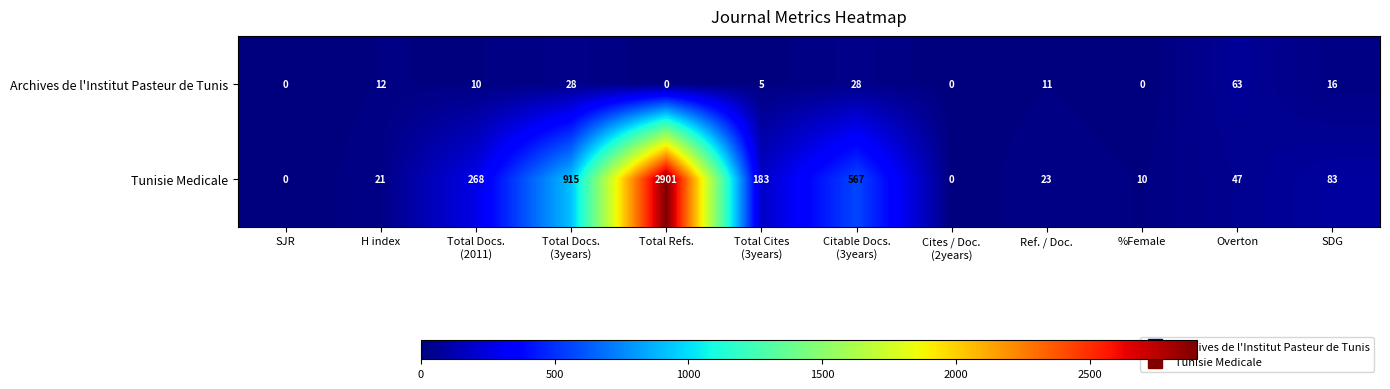

What is the sum of the Archives de l'Institut Pasteur de Tunis values at SJR and Overton?

63